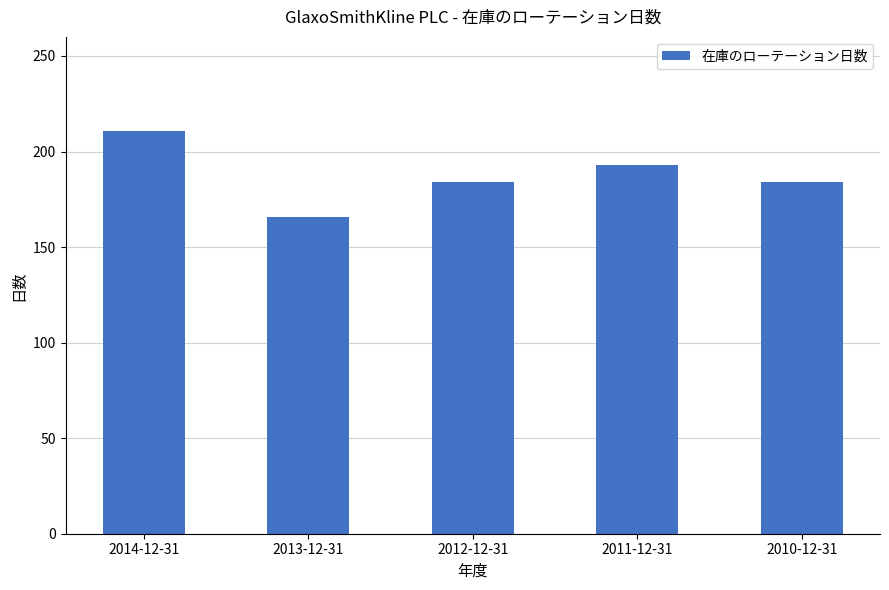

What position from the right is 2013-12-31?

4